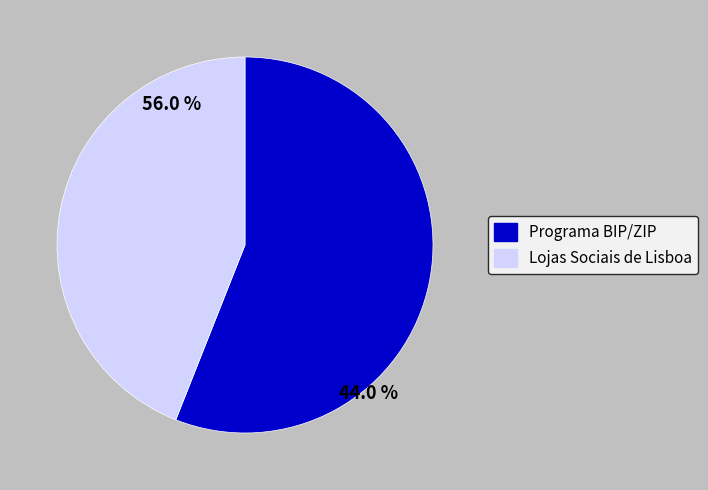

To the nearest percent, what portion does Lojas Sociais de Lisboa represent?

44%